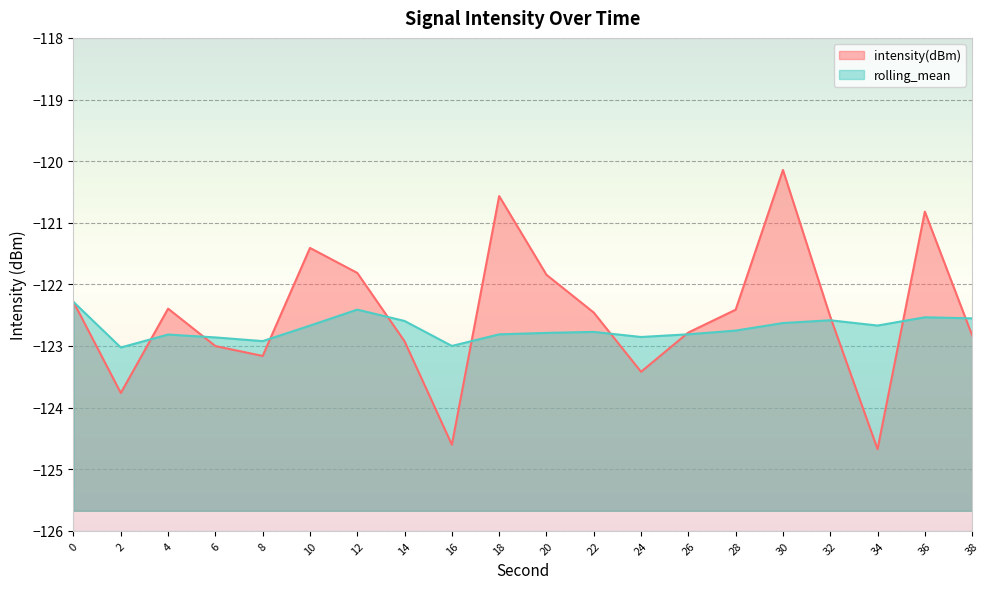

At which category does rolling_mean reach its first local peak?

4